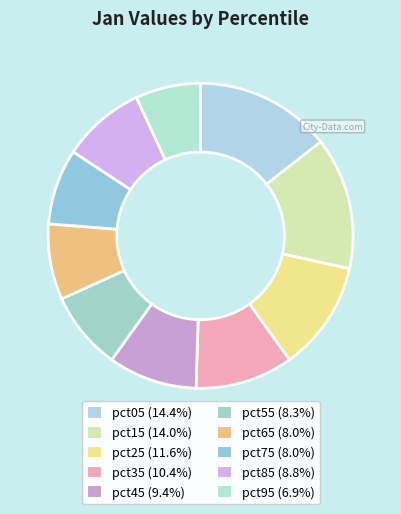

Rank the categories by value from lowest to highest.

pct95, pct75, pct65, pct55, pct85, pct45, pct35, pct25, pct15, pct05